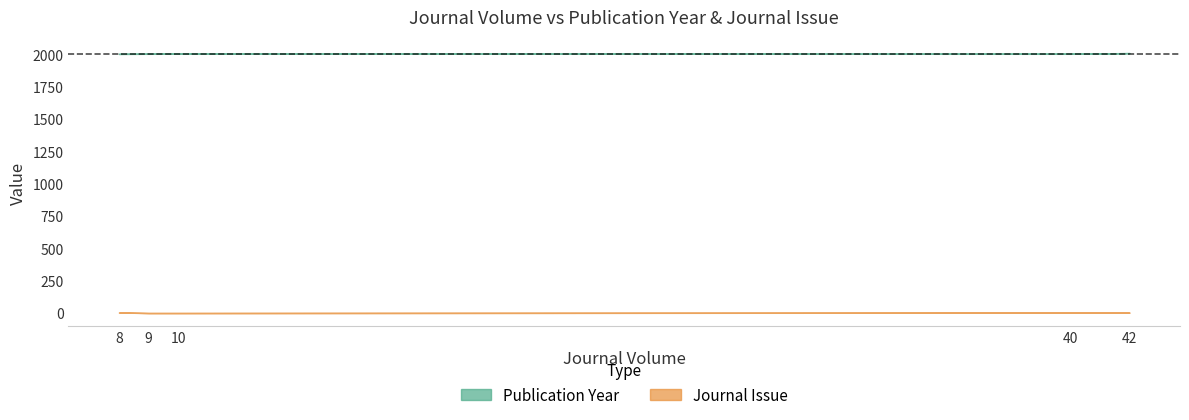

Where is Journal Issue nearest to the value 4?

40